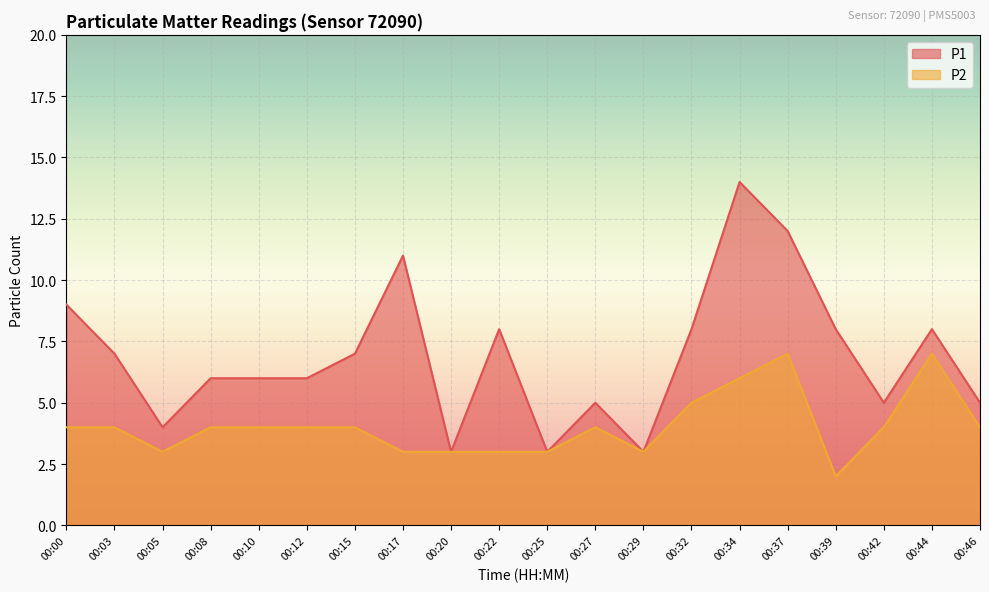

What is the total value across all series at 00:39?

10